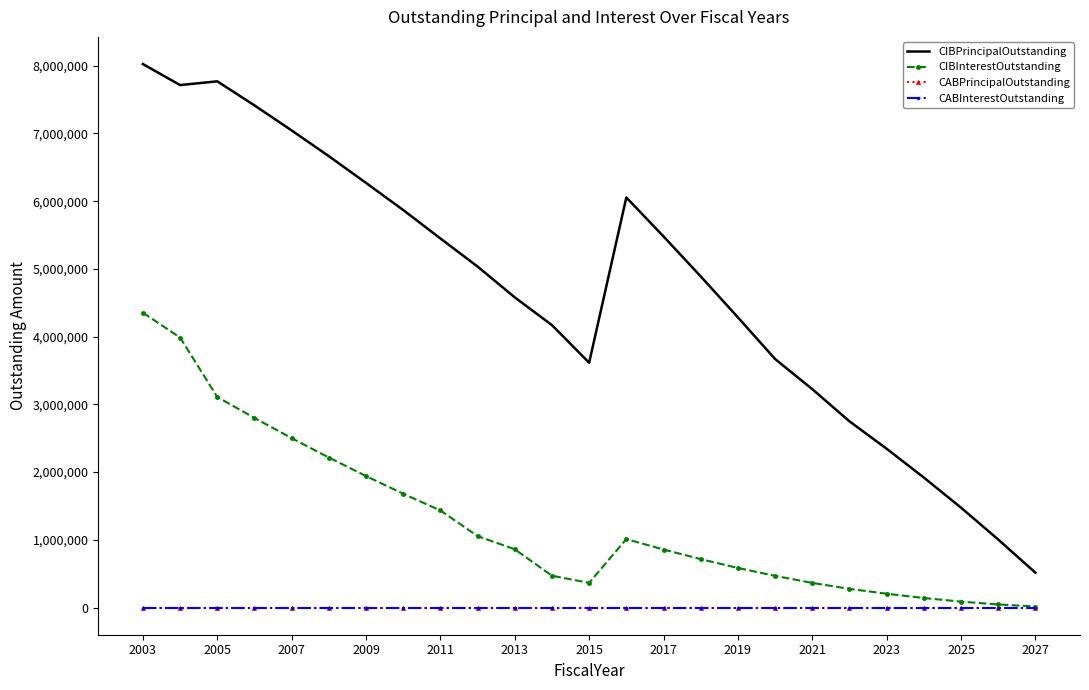

Rank the series by their maximum value, from highest to lowest.

CIBPrincipalOutstanding, CIBInterestOutstanding, CABPrincipalOutstanding, CABInterestOutstanding